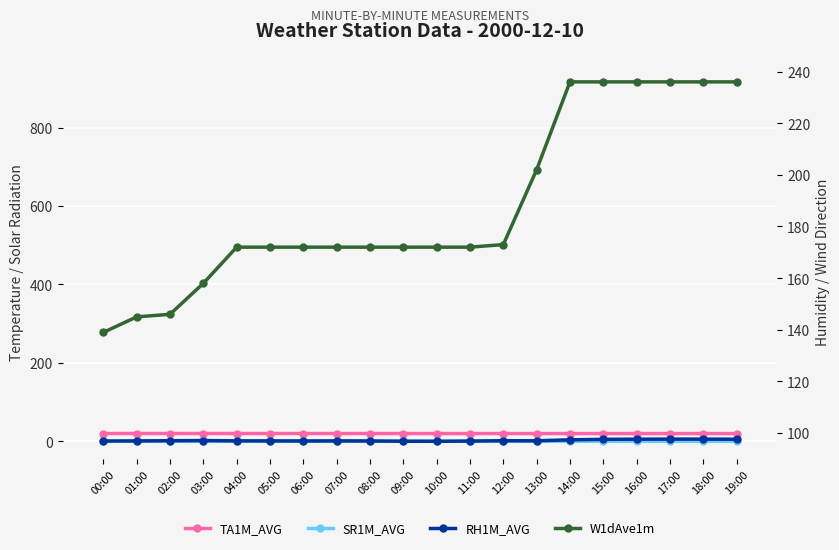

What is the total value across all series at 16:00?

353.4